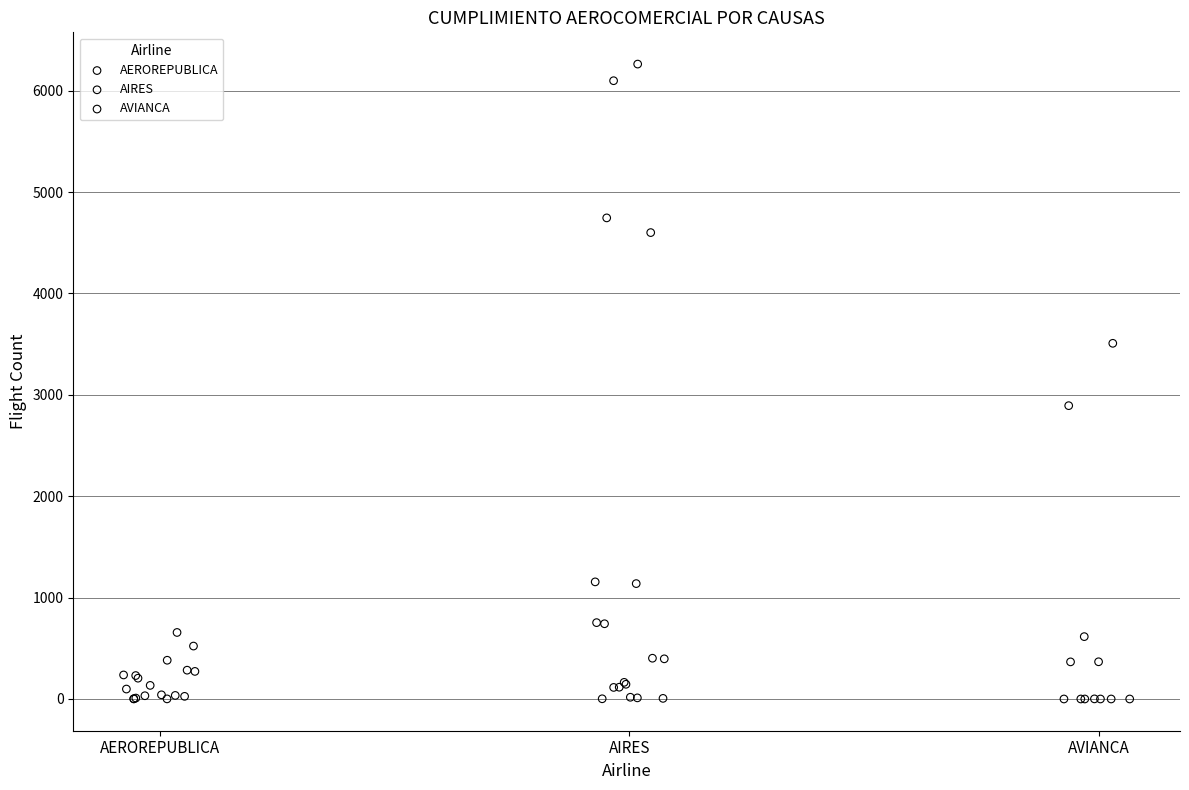

Which series contains the highest Y value?

AIRES